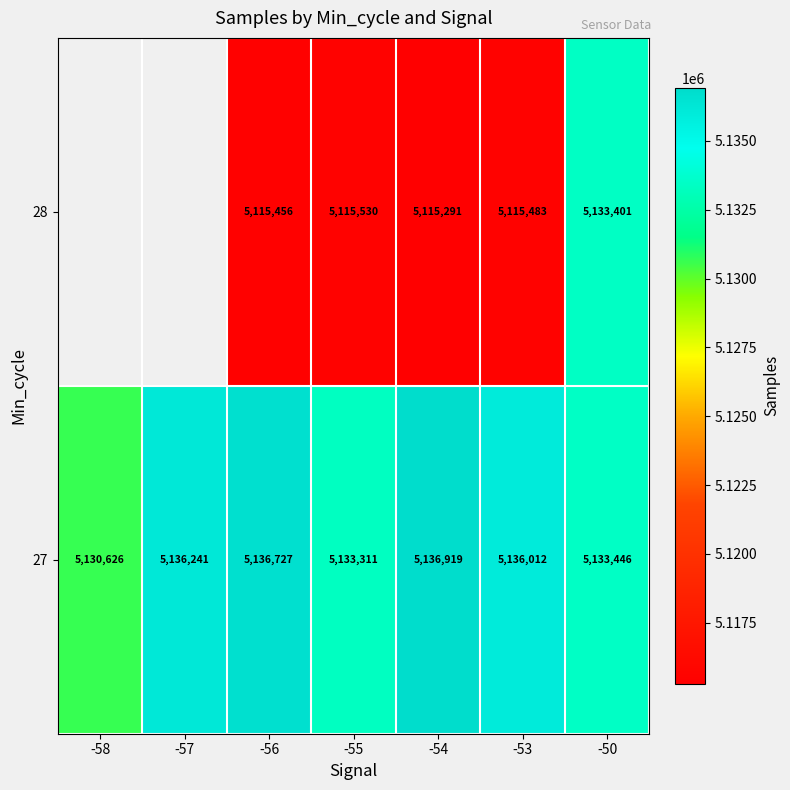

At which label is 27 closest to 5133772?

-50